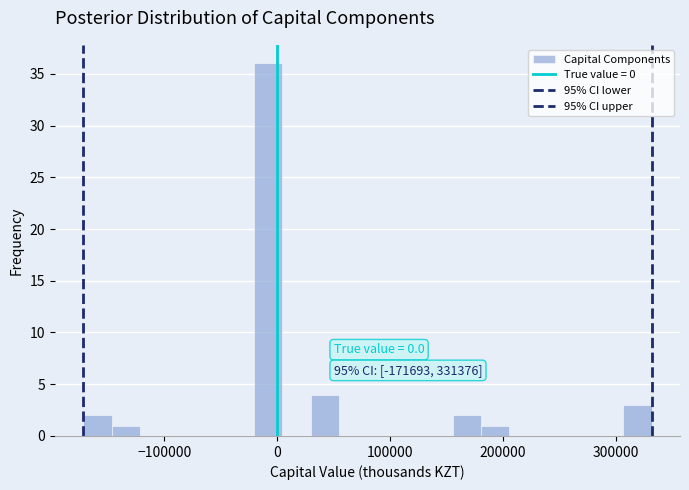

Read against the x-axis, roughly where is the centre of the tallest bar?

-10000